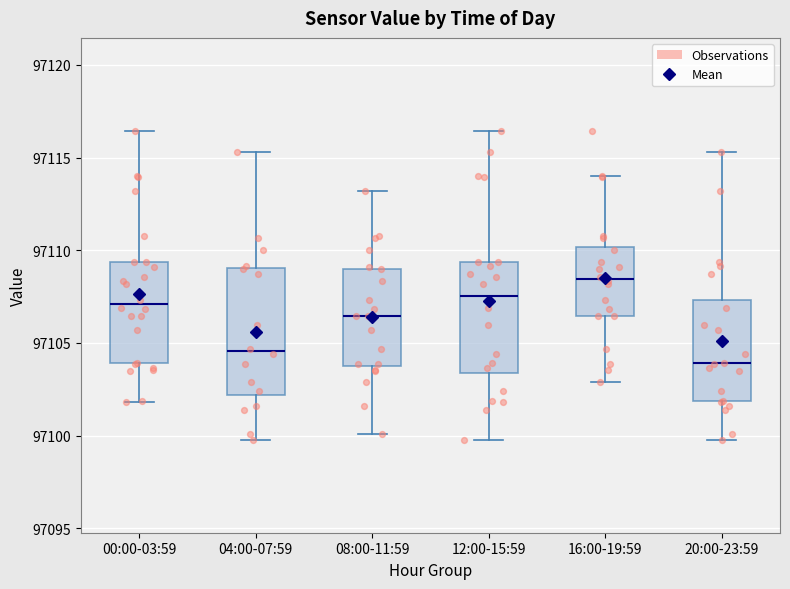

Comparing the boxes themselves (not the whiskers), which one is the tallest?

04:00-07:59